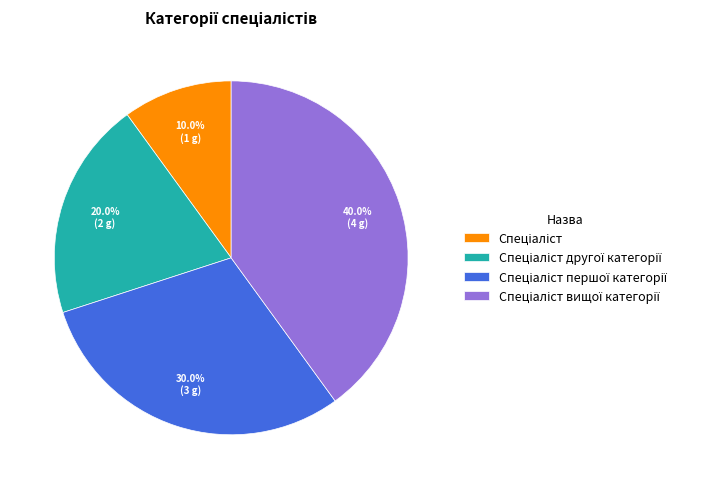

Is there any slice that represents more than half of the pie?

No